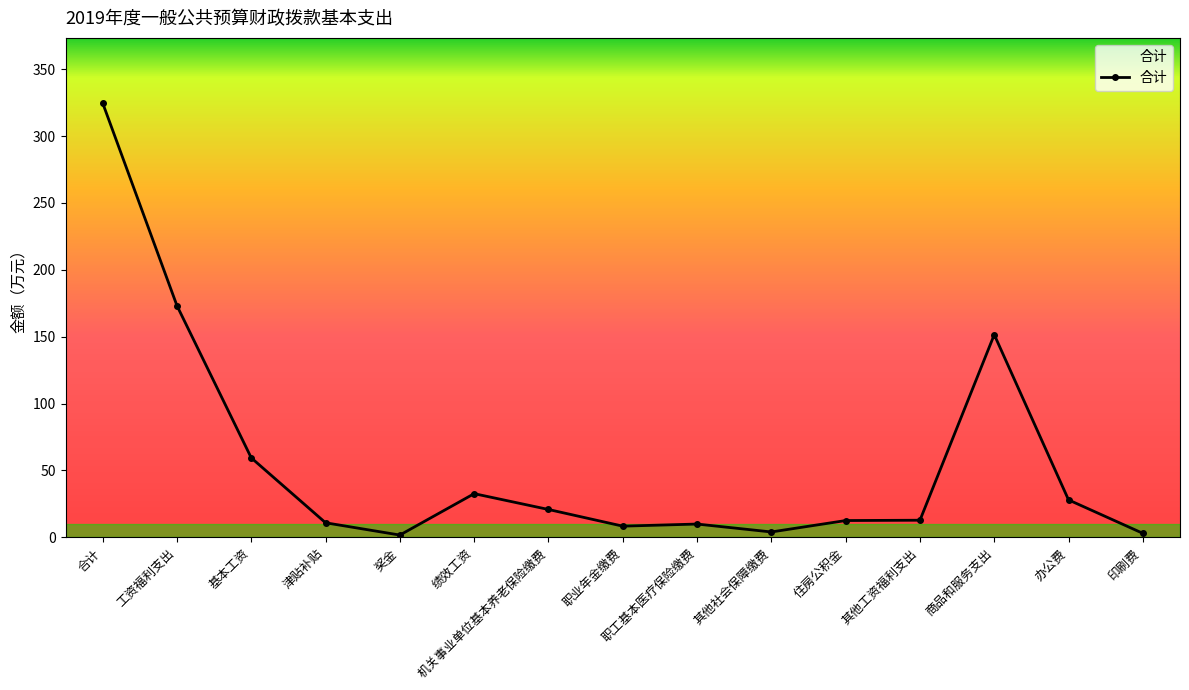

What is the sum of all values?

853.7